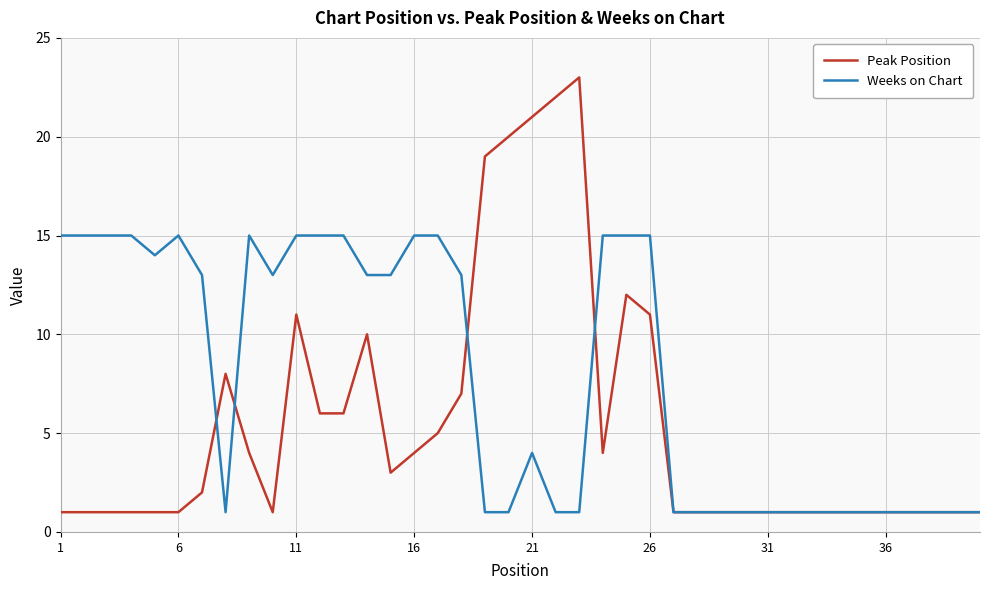

Which series has the widest spread of values?

Peak Position